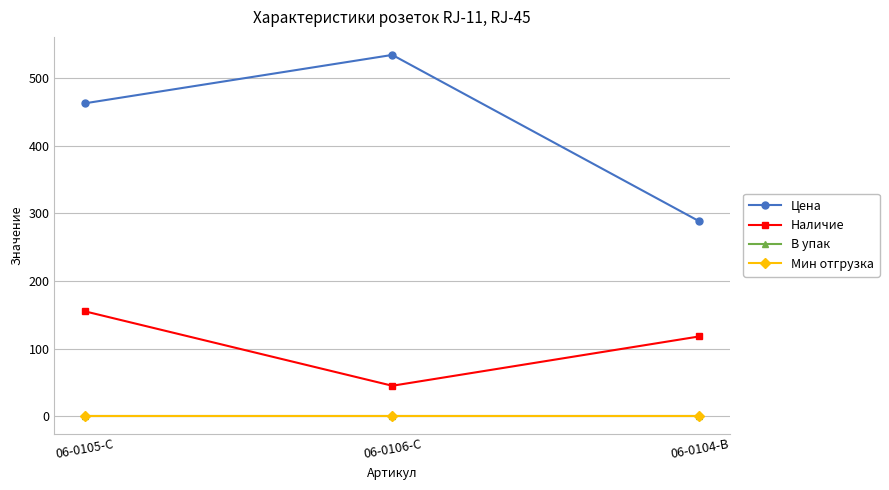

The Мин отгрузка series shows 1.3 at 06-0105-C. True or false?

False